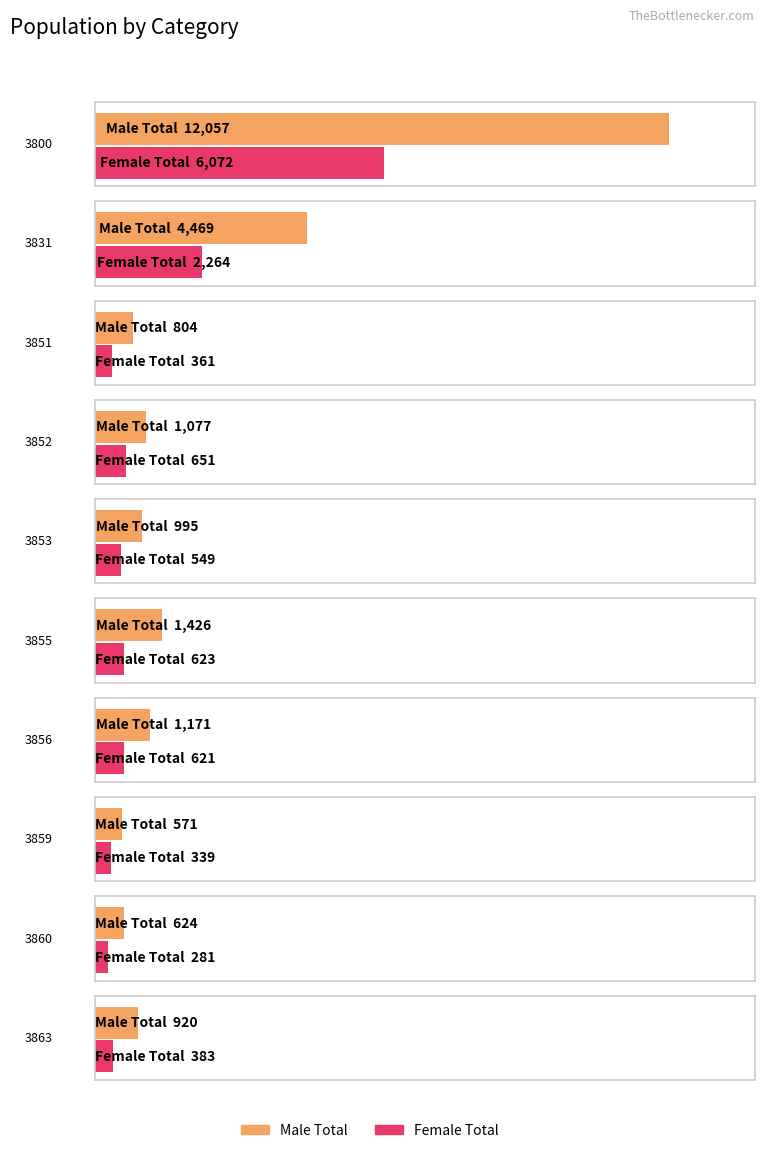

Which series has the largest total across all categories?

Male Total